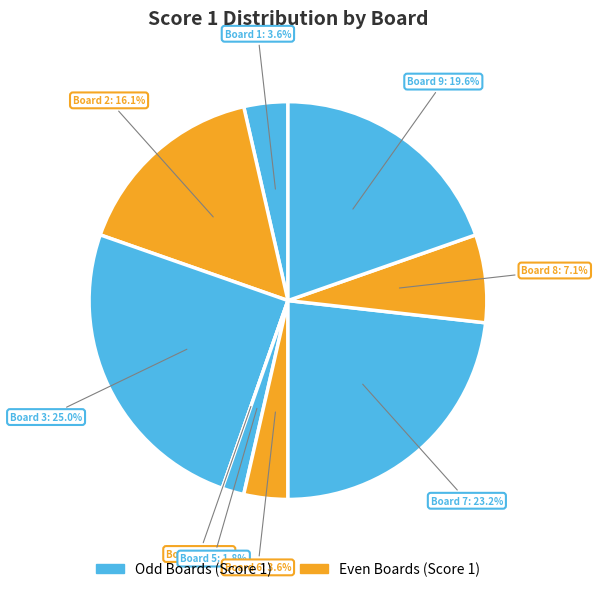

What is the change in value from 3 to 4?

-14